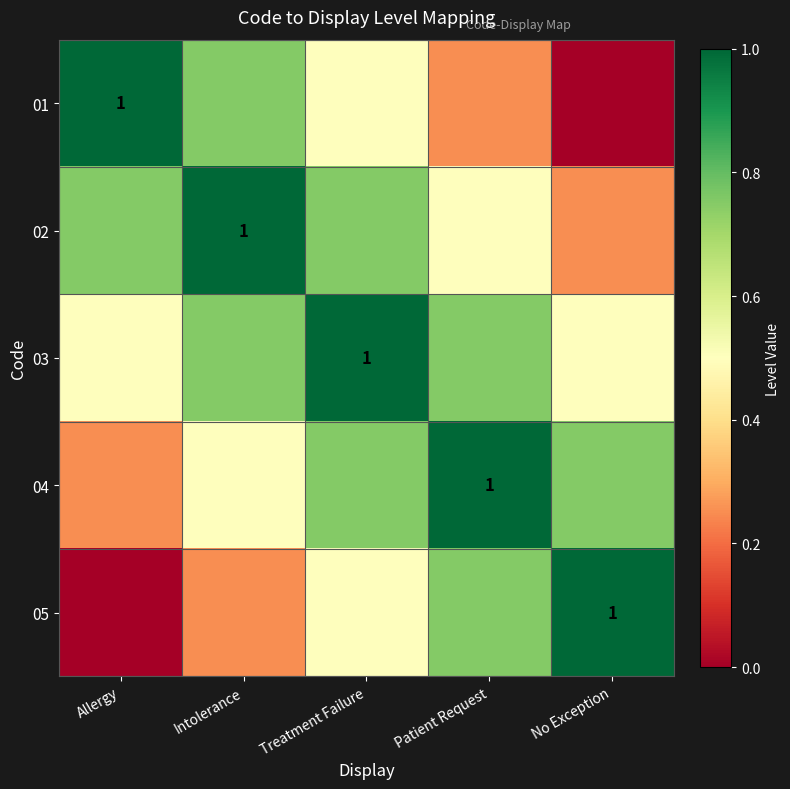

Which series changed the most between Allergy and Intolerance?

01